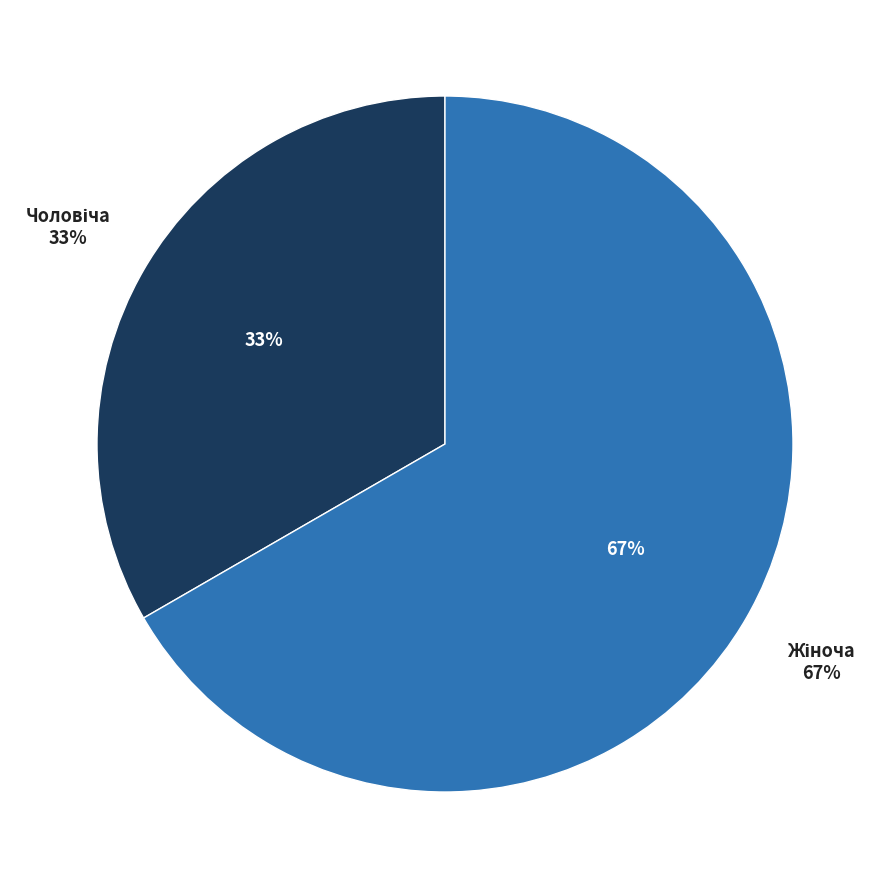

Which category has the biggest portion of the pie?

Жіноча